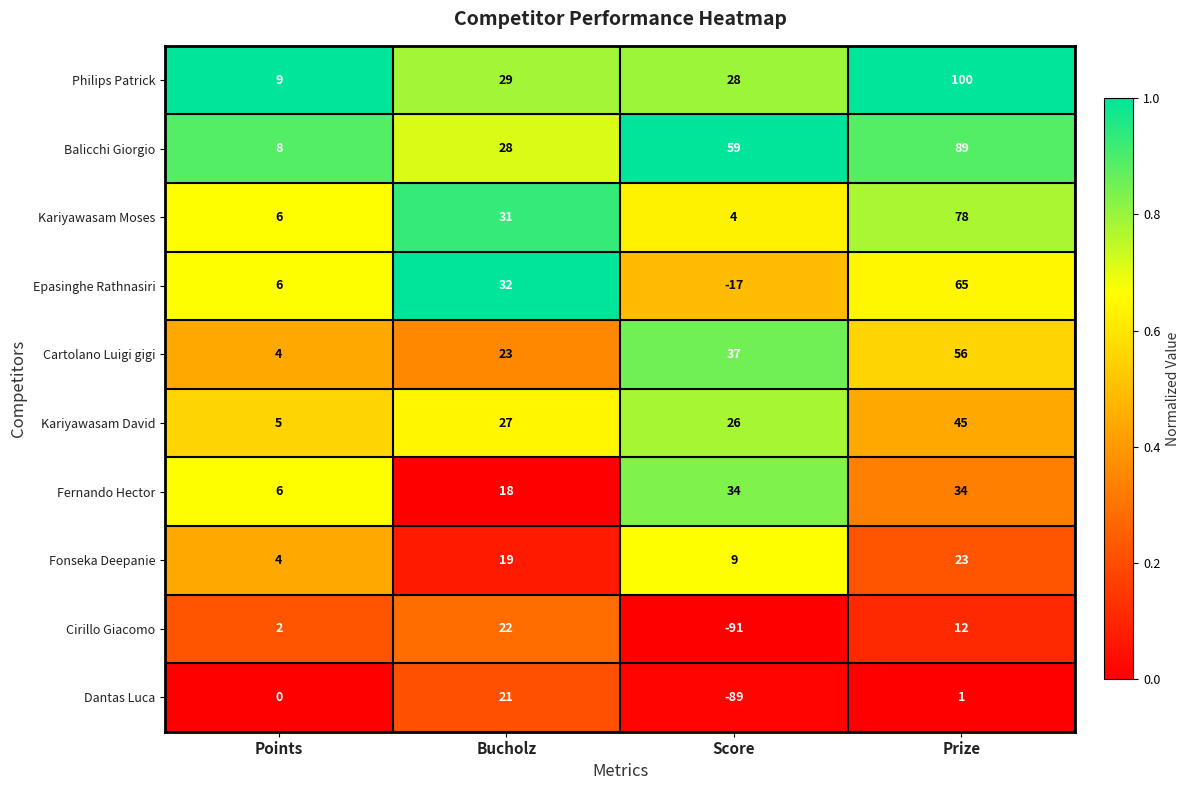

At which label does Dantas Luca first exceed 1?

Bucholz